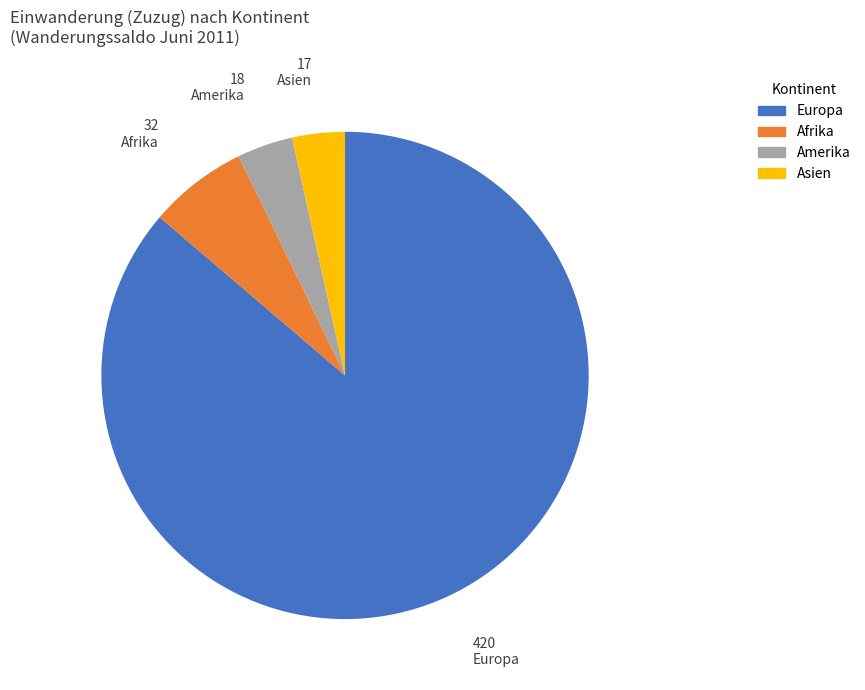

Is there a majority slice in this chart?

Yes